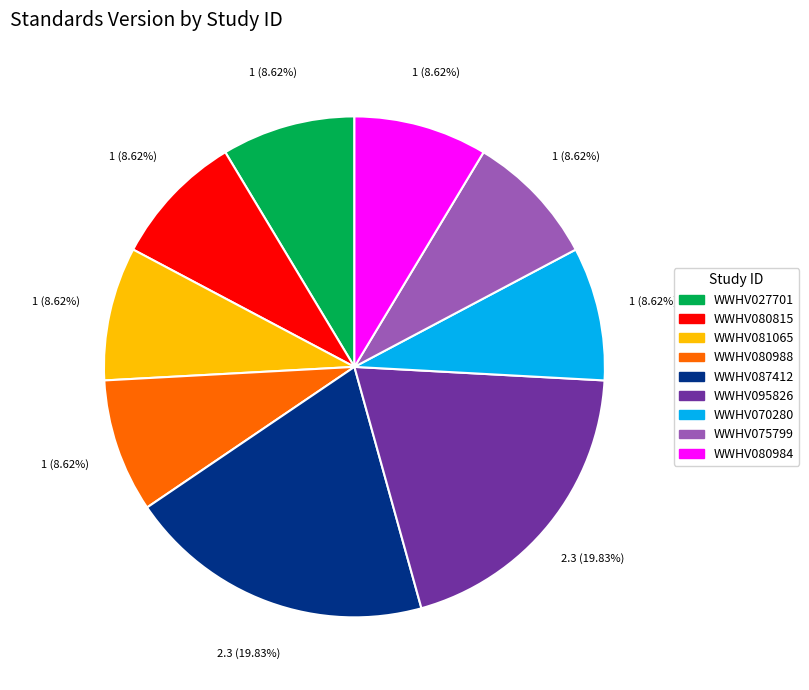

True or false: WWHV080988 accounts for 9% of the total.

True